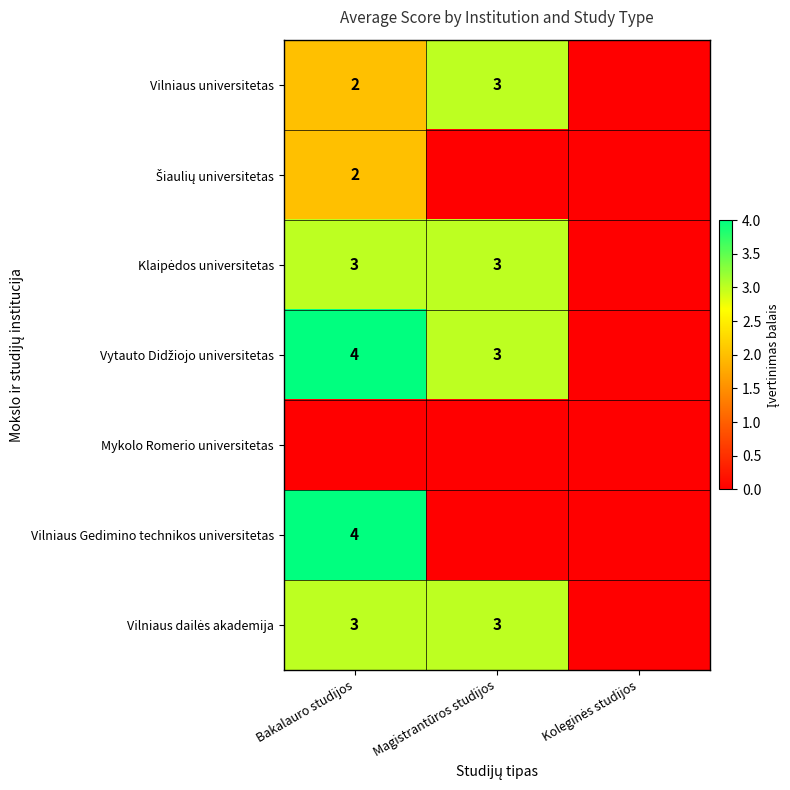

True or false: Vilniaus Gedimino technikos universitetas has a value of 4 at Bakalauro studijos.

True